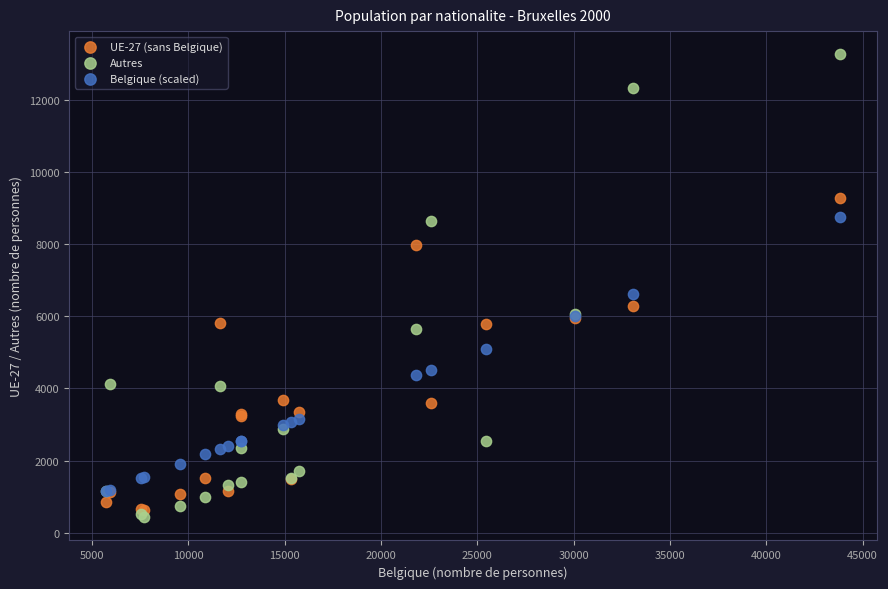

Which series reaches the minimum Y coordinate?

Autres